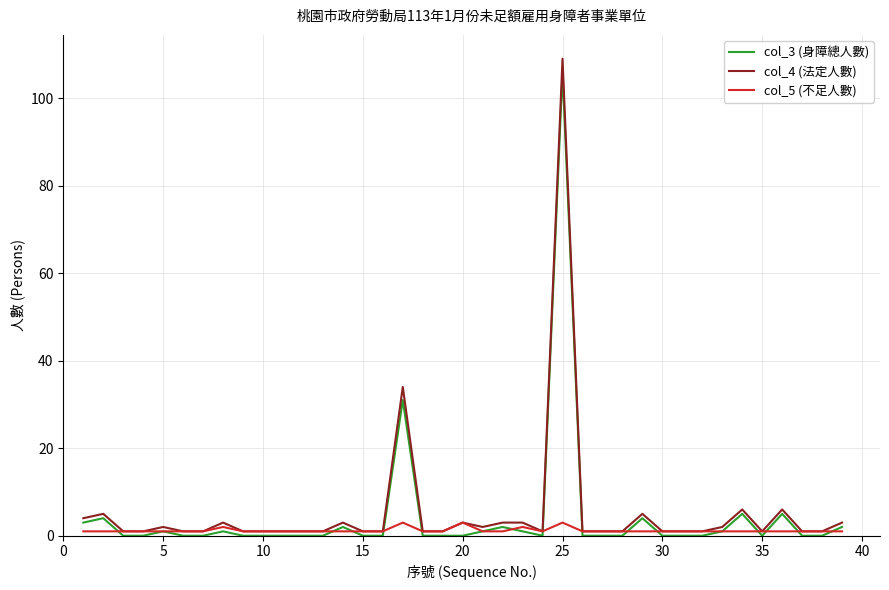

Which series has the largest range (max minus min)?

col_4 (法定人數)